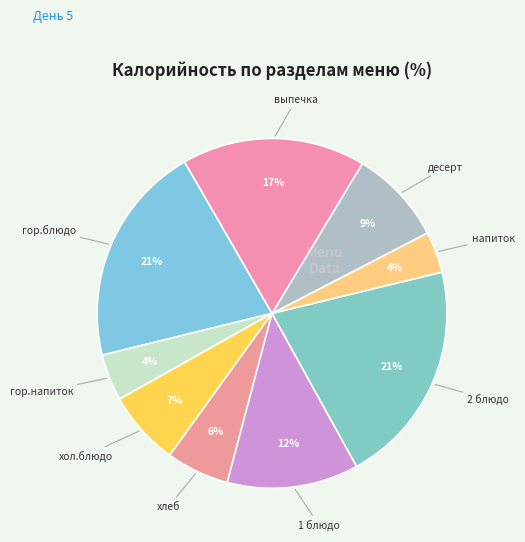

How many segments does this pie chart have?

9